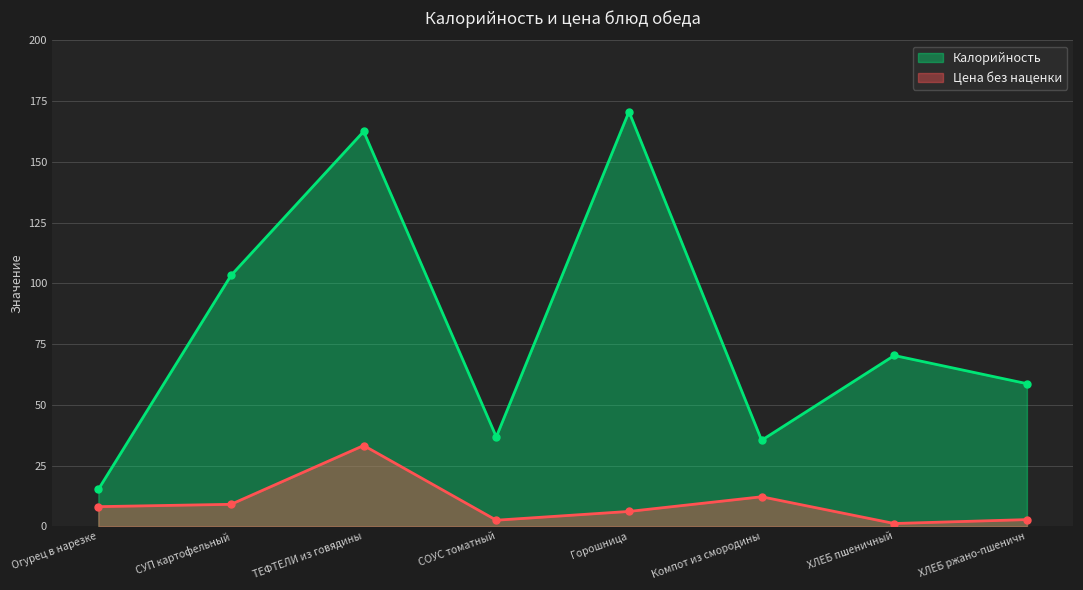

Reading left to right, extract all data points from this chart.

Калорийность: Огурец в нарезке=15.2	СУП картофельный=103.2	ТЕФТЕЛИ из говядины=162.5	СОУС томатный=36.8	Горошница=170.7	Компот из смородины=35.4	ХЛЕБ пшеничный=70.3	ХЛЕБ ржано-пшеничн=58.7
Цена без наценки: Огурец в нарезке=8.1	СУП картофельный=9.0	ТЕФТЕЛИ из говядины=33.2	СОУС томатный=2.5	Горошница=6.1	Компот из смородины=12.2	ХЛЕБ пшеничный=1.1	ХЛЕБ ржано-пшеничн=2.8